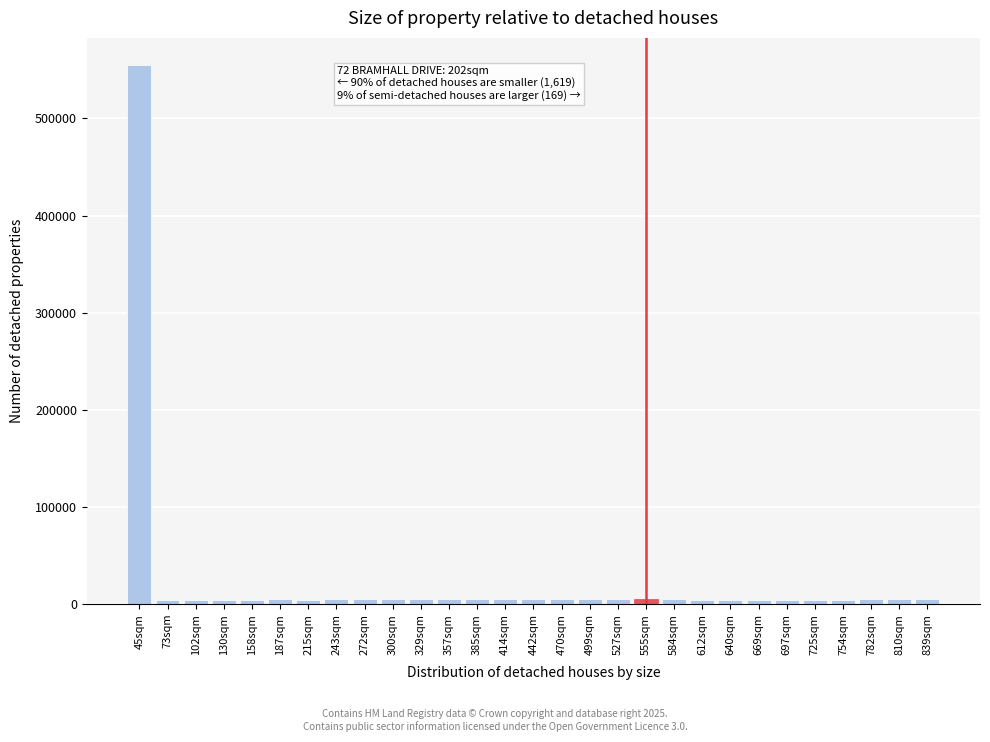

What is the maximum value shown in the chart?

555199